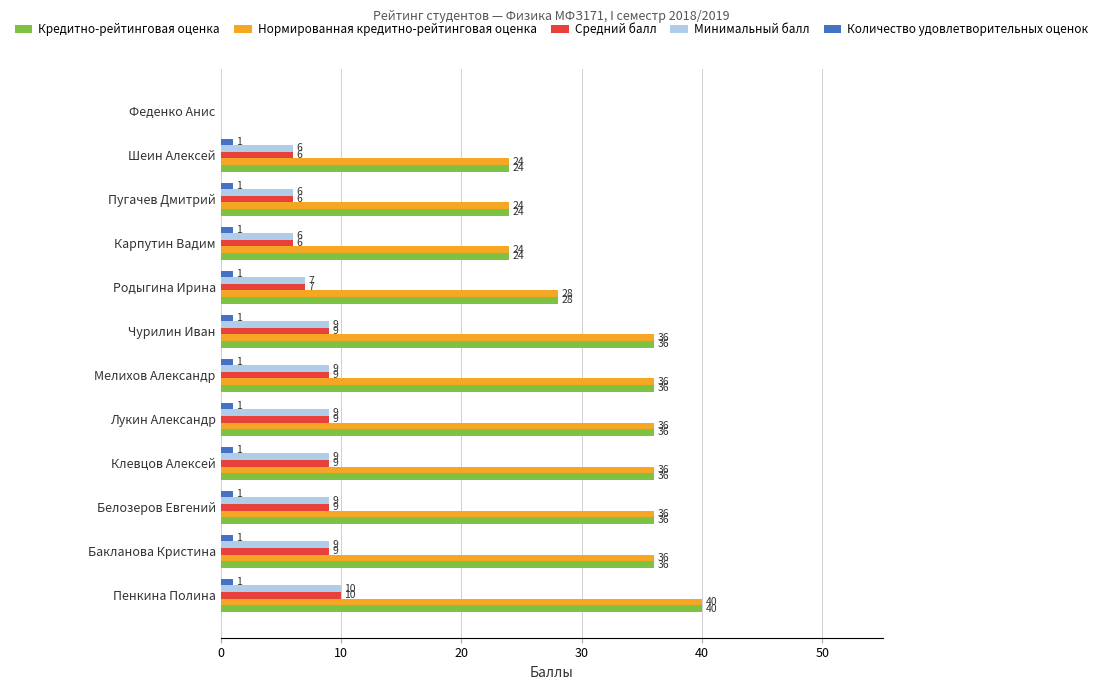

At which category does the chart reach its peak across all series?

Пенкина Полина